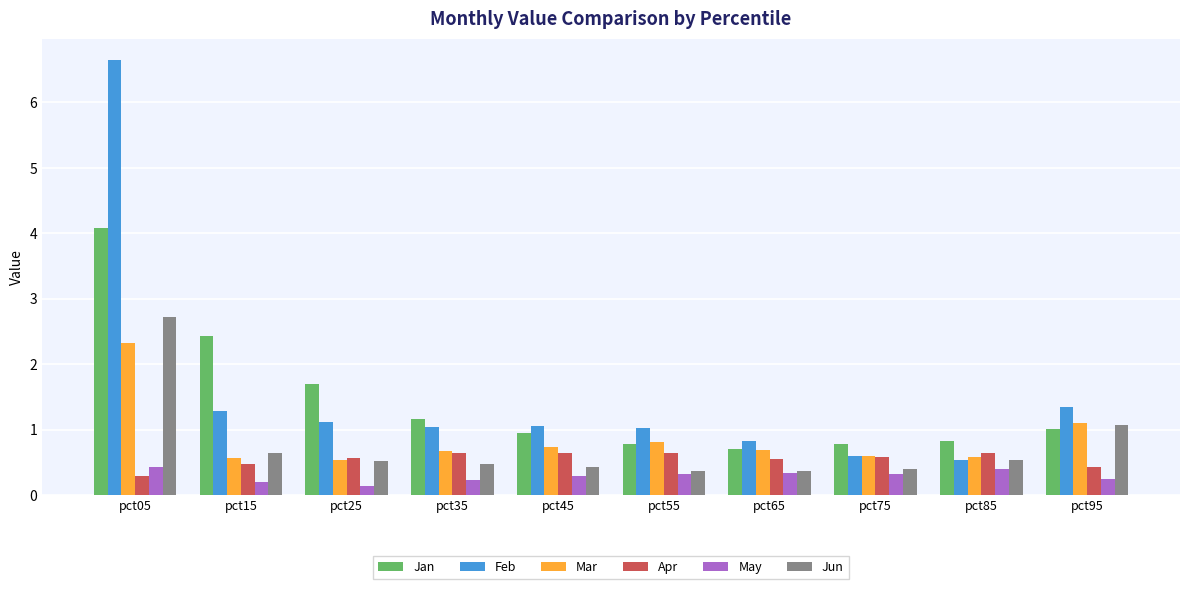

What are all the series names shown in the legend?

Jan, Feb, Mar, Apr, May, Jun